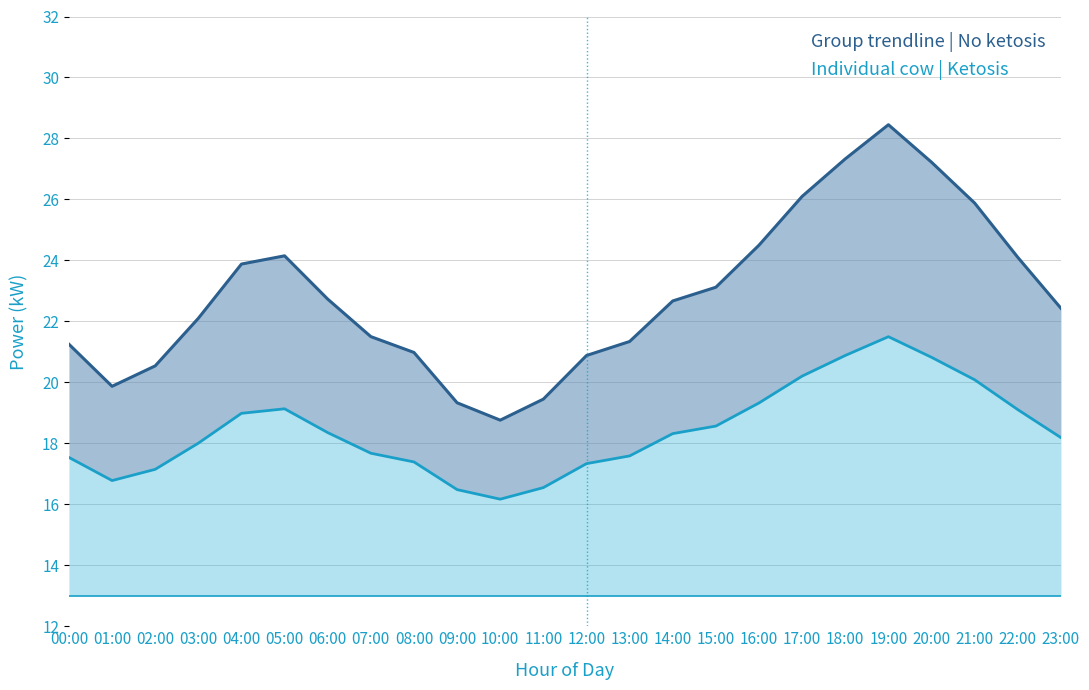

Rank the categories by value from lowest to highest.

10:00, 09:00, 11:00, 01:00, 02:00, 12:00, 08:00, 00:00, 13:00, 07:00, 03:00, 23:00, 14:00, 06:00, 15:00, 04:00, 22:00, 05:00, 16:00, 21:00, 17:00, 20:00, 18:00, 19:00